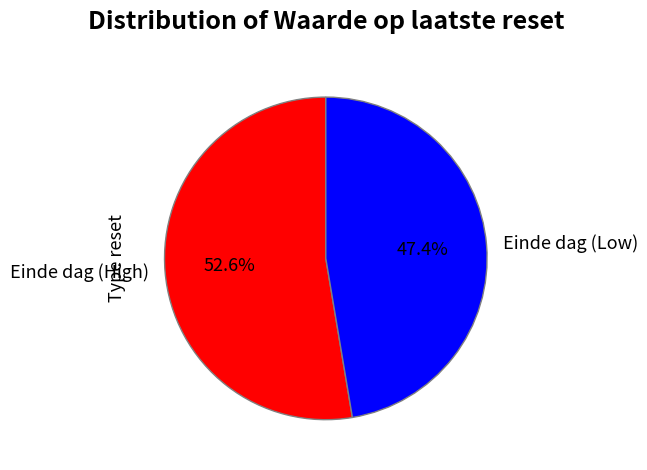

Approximately how many times larger is the value at Einde dag (Low) compared to Einde dag (High)?

0.9